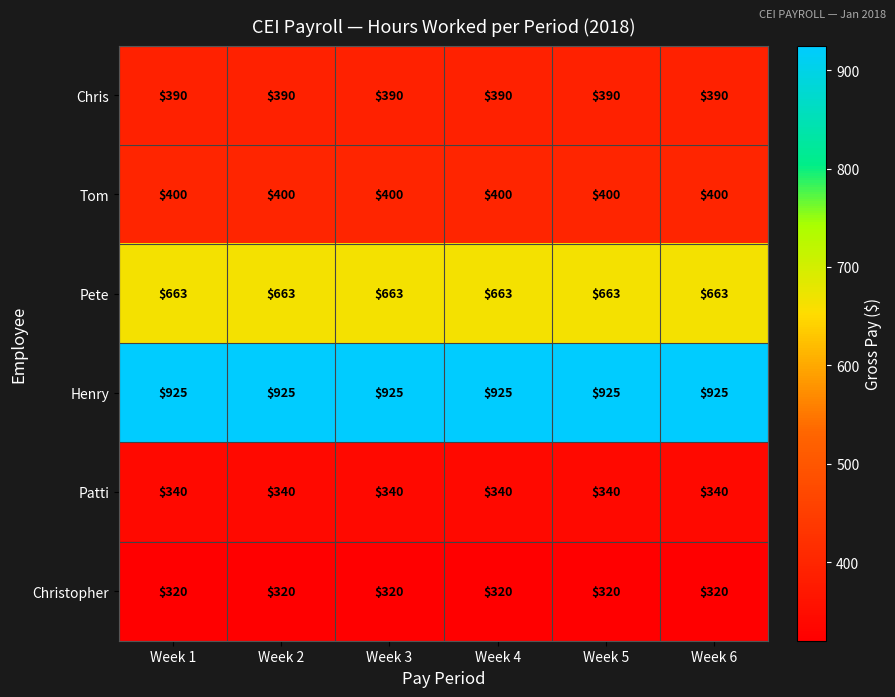

What is the highest value of the Tom series?

400